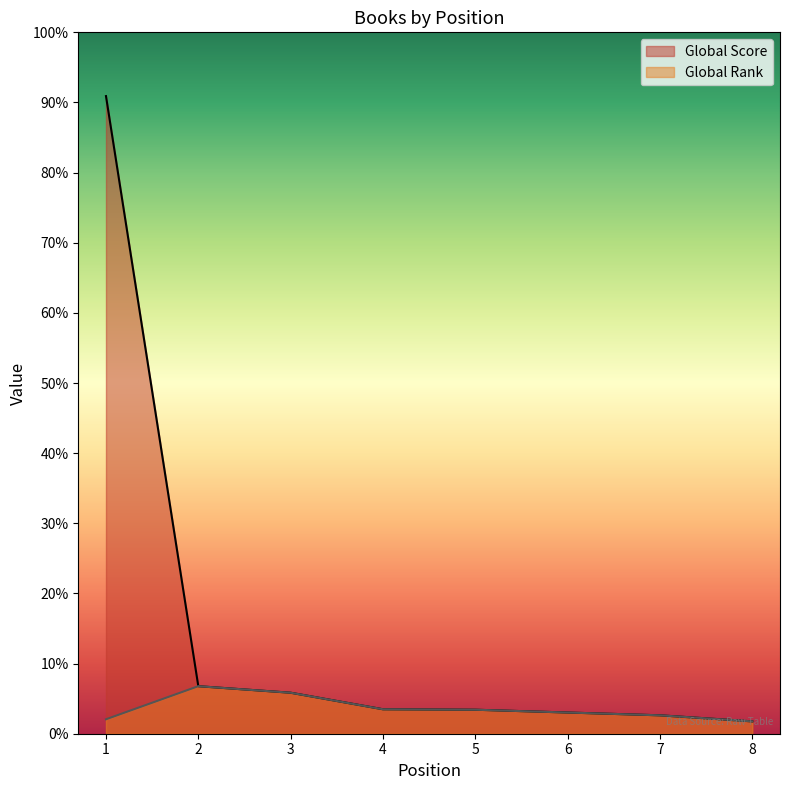

In Global Rank, how many points are higher than both neighbors (excluding endpoints)?

1